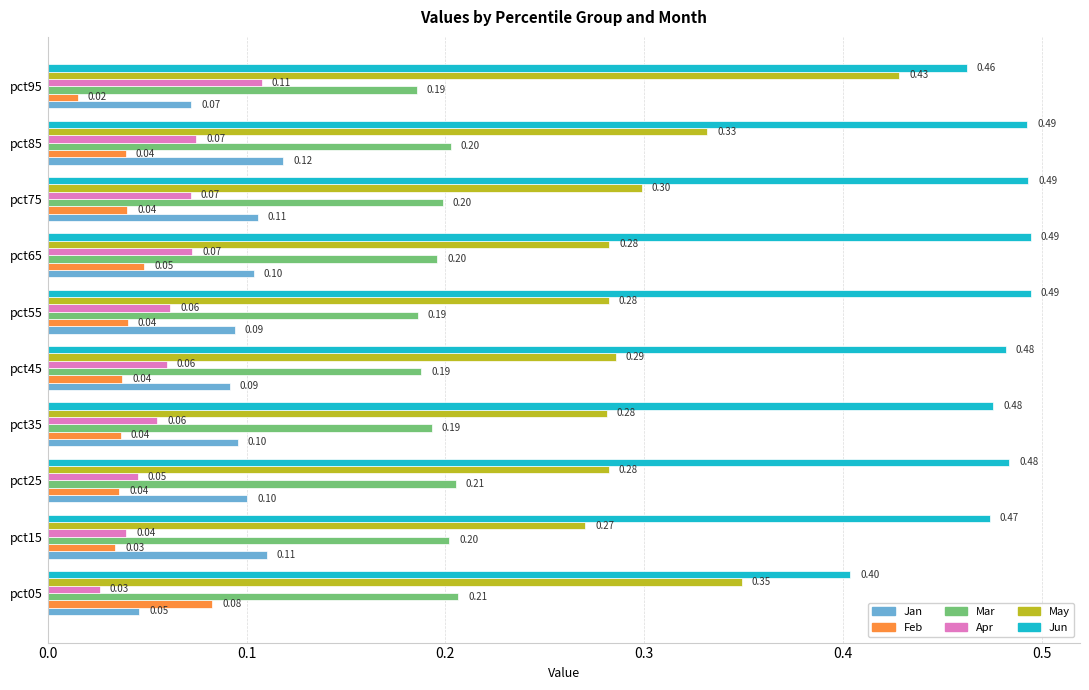

What is the minimum value for Mar?

0.2